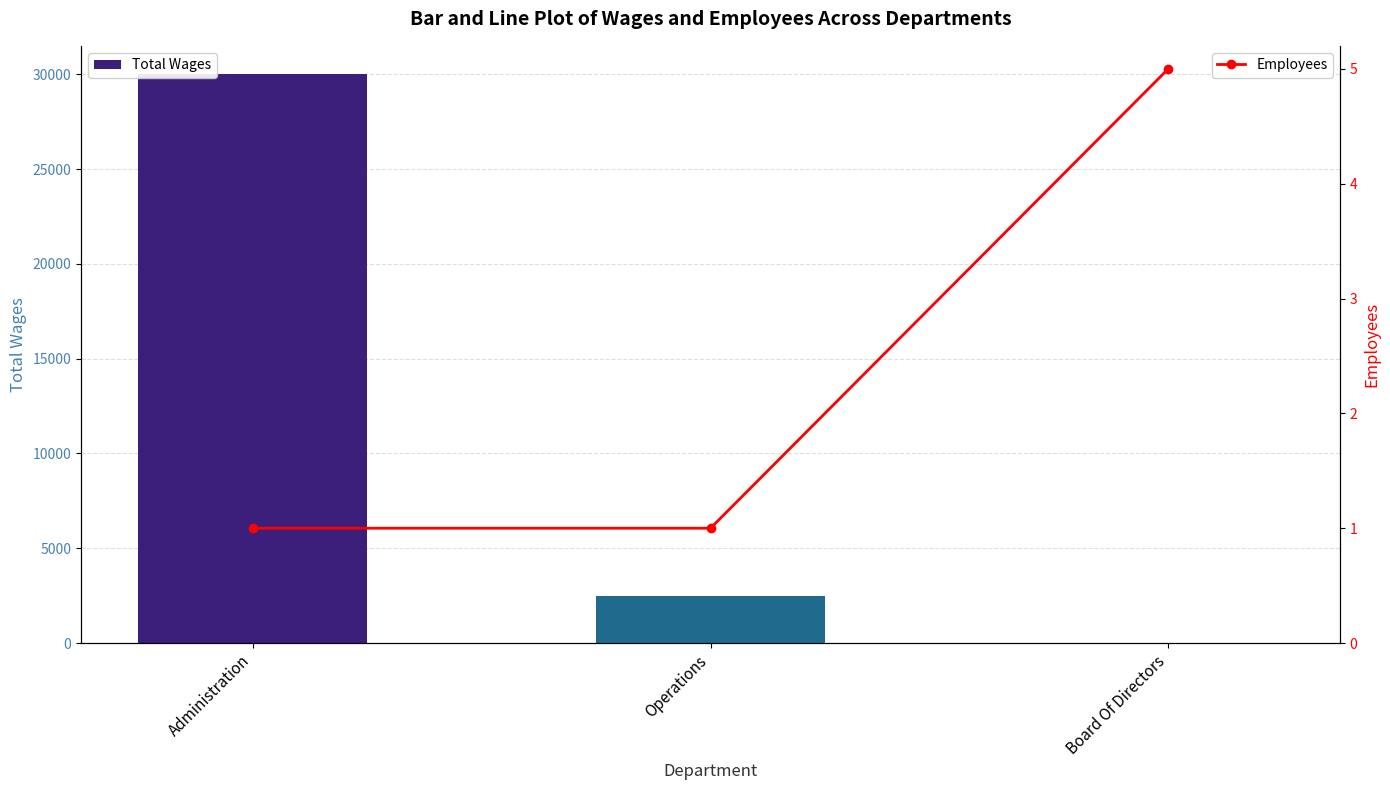

Where does the Total Wages series first go above 2460?

Administration